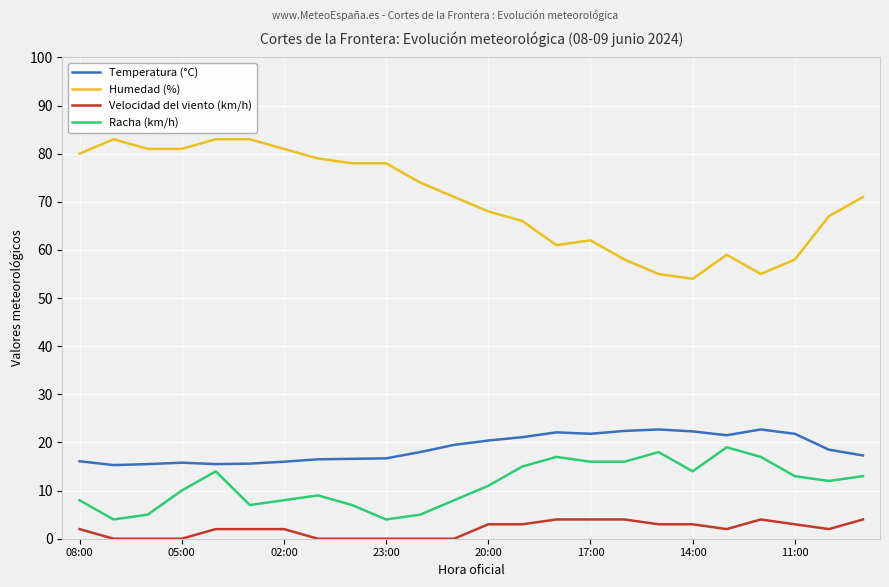

True or false: Racha (km/h) and Humedad (%) cross at least once.

False